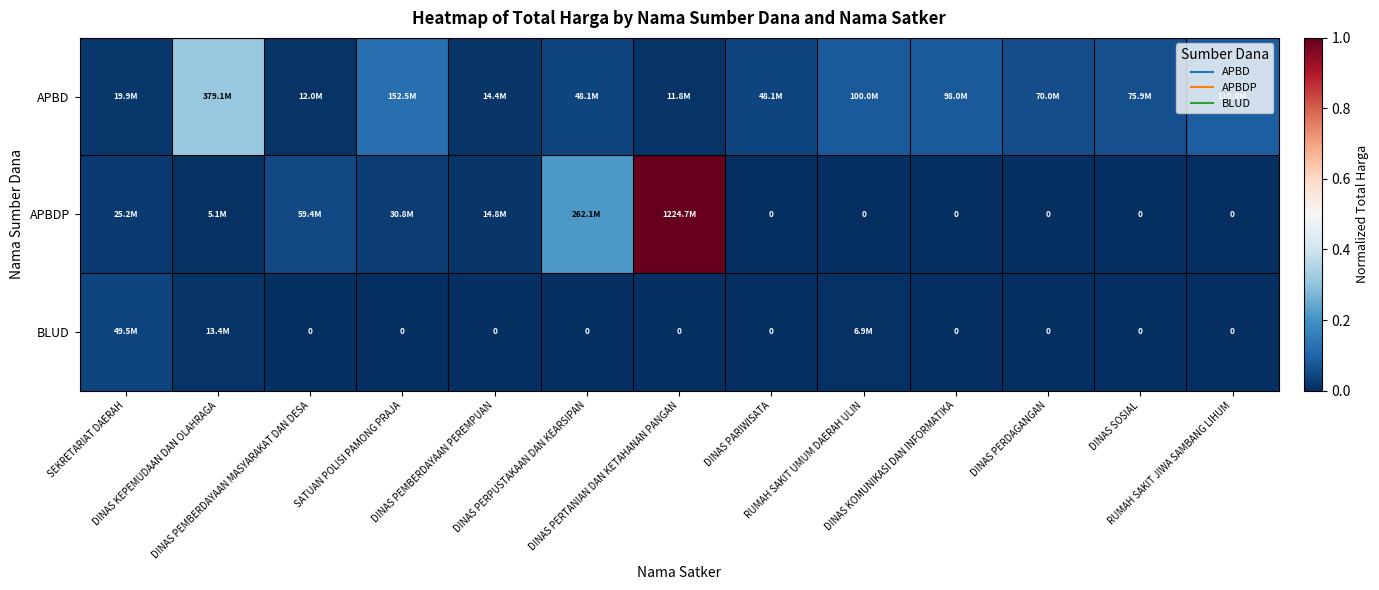

The value of APBDP at DINAS PERDAGANGAN is 0.0. True or false?

True